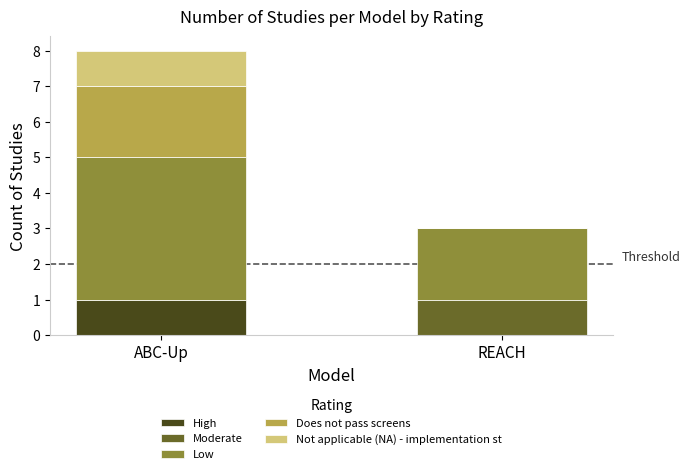

Is it true that High equals 0 at REACH?

True